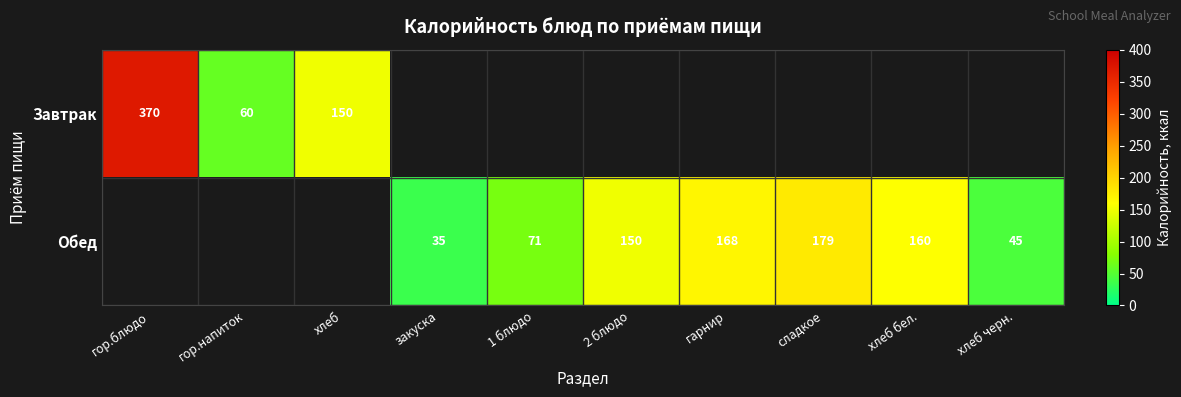

The Обед series shows 254 at 2 блюдо. True or false?

False